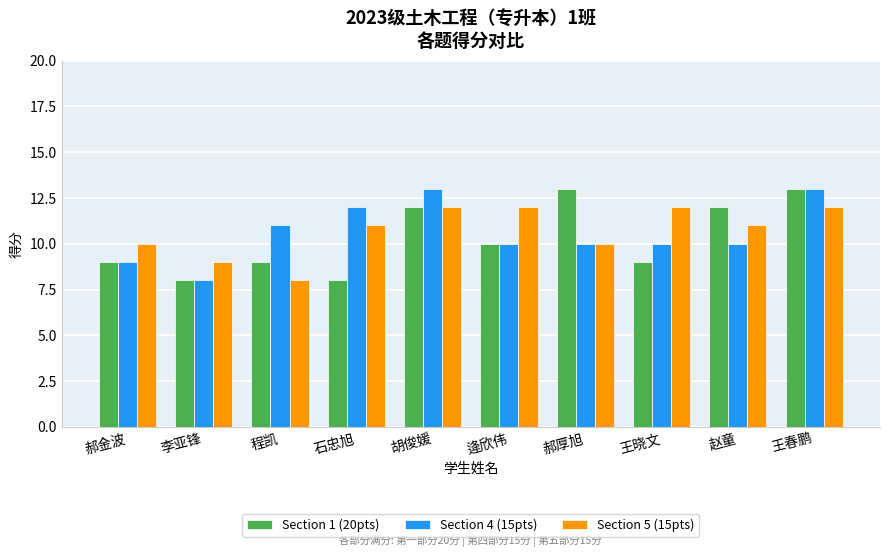

What value does the Section 5 (15pts) series have at 胡俊媛?

12